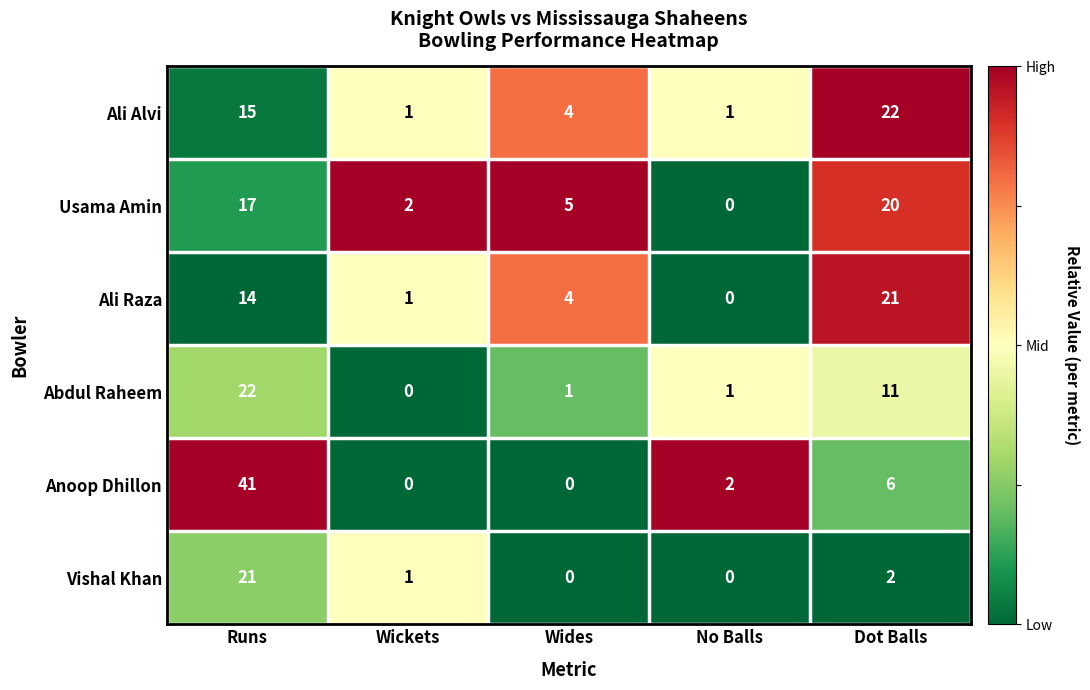

Where does the Ali Raza series first go above 4?

Runs